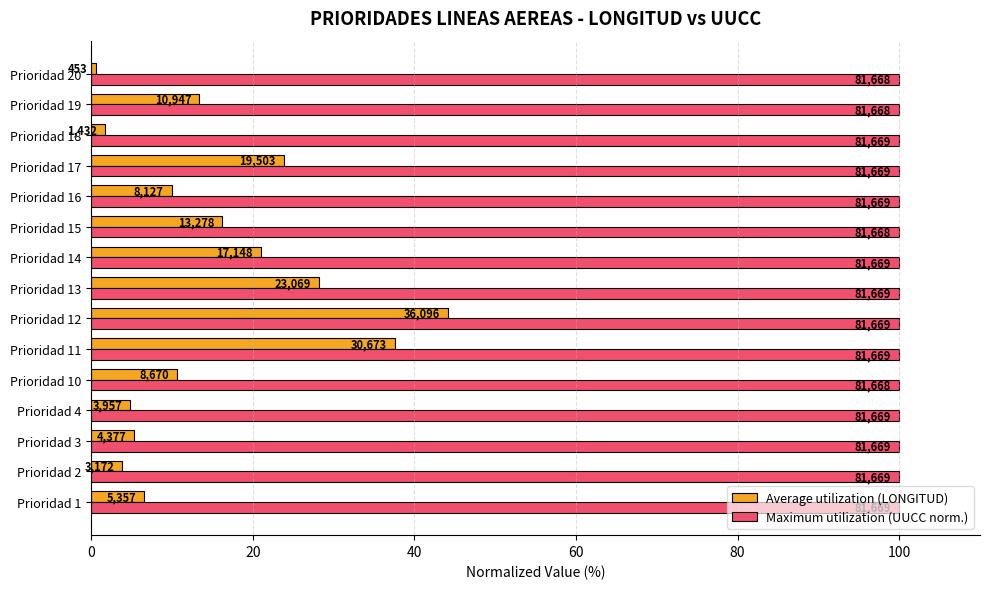

Rank the series by their maximum value, from lowest to highest.

Average utilization (LONGITUD), Maximum utilization (UUCC norm.)